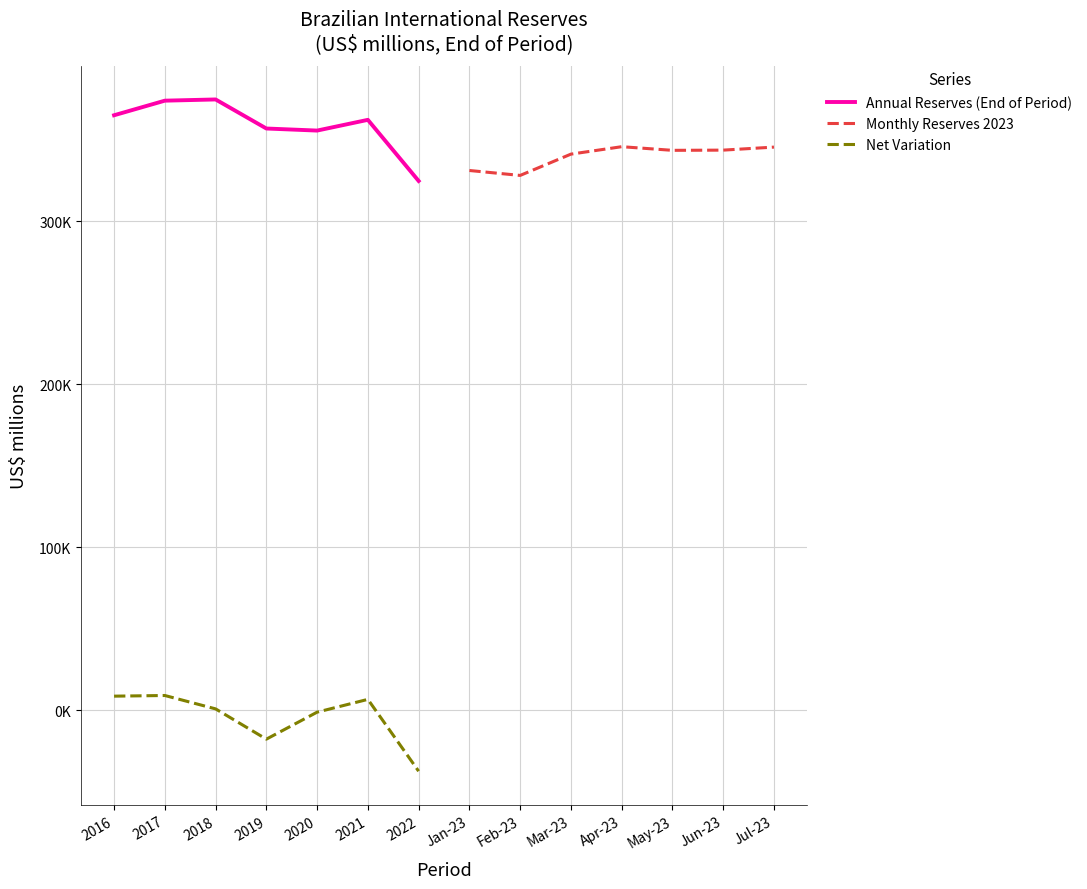

At which category does Net Variation reach its first local peak?

2017